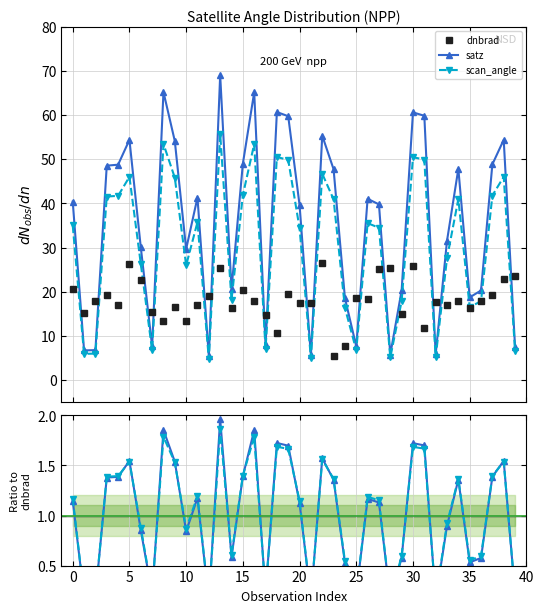

True or false: scan_angle / dnbrad has more than 0 interior local peaks.

True